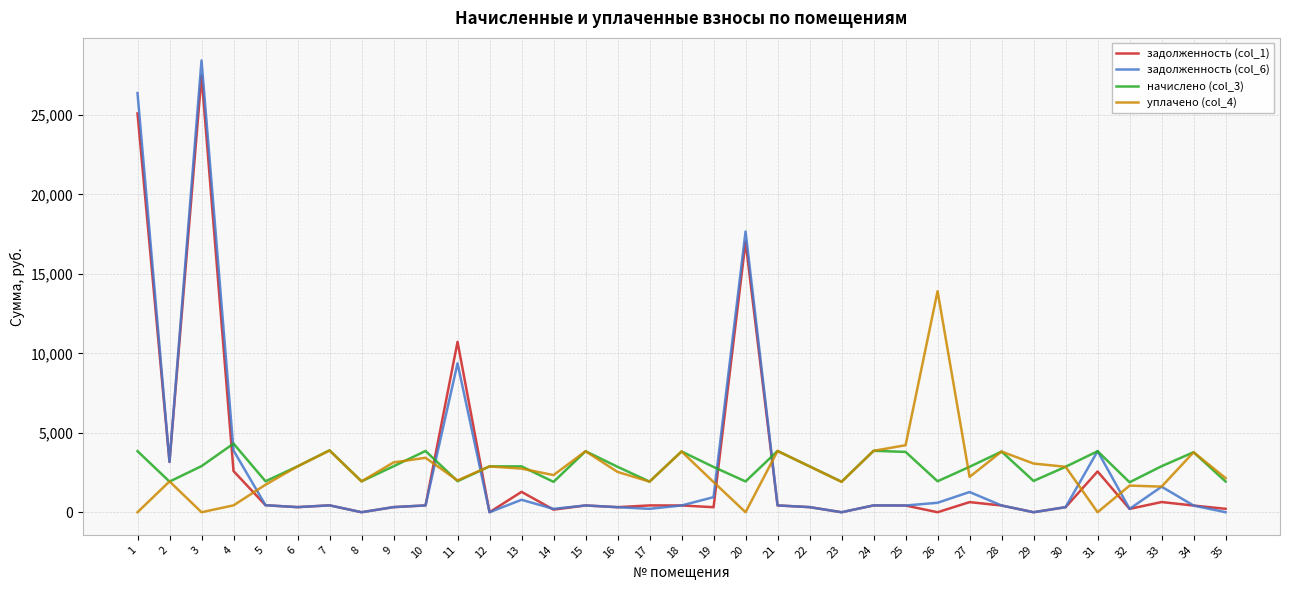

How many values in the задолженность (col_1) series are below 424?

16